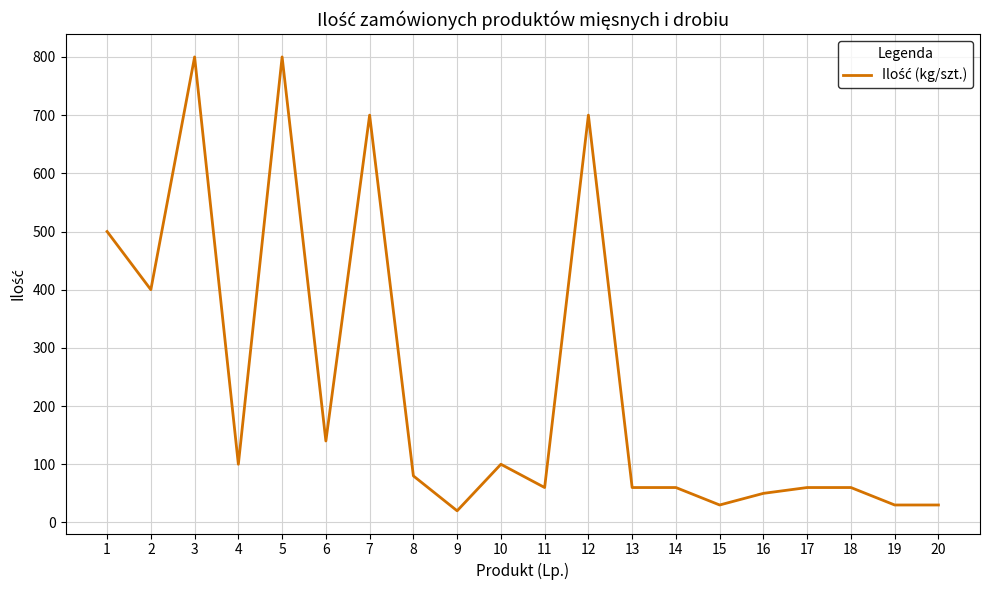

What is the sum of all values?

4780